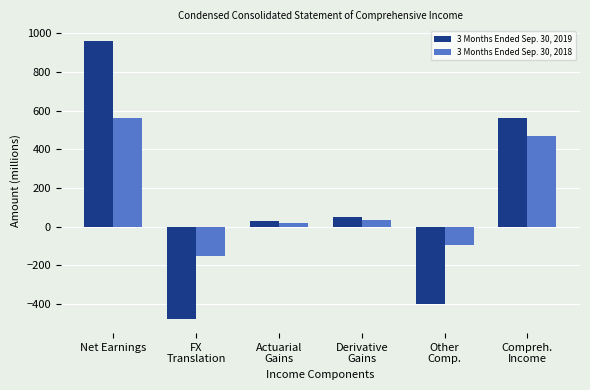

Where is 3 Months Ended Sep. 30, 2019 nearest to the value 241?

Derivative
Gains